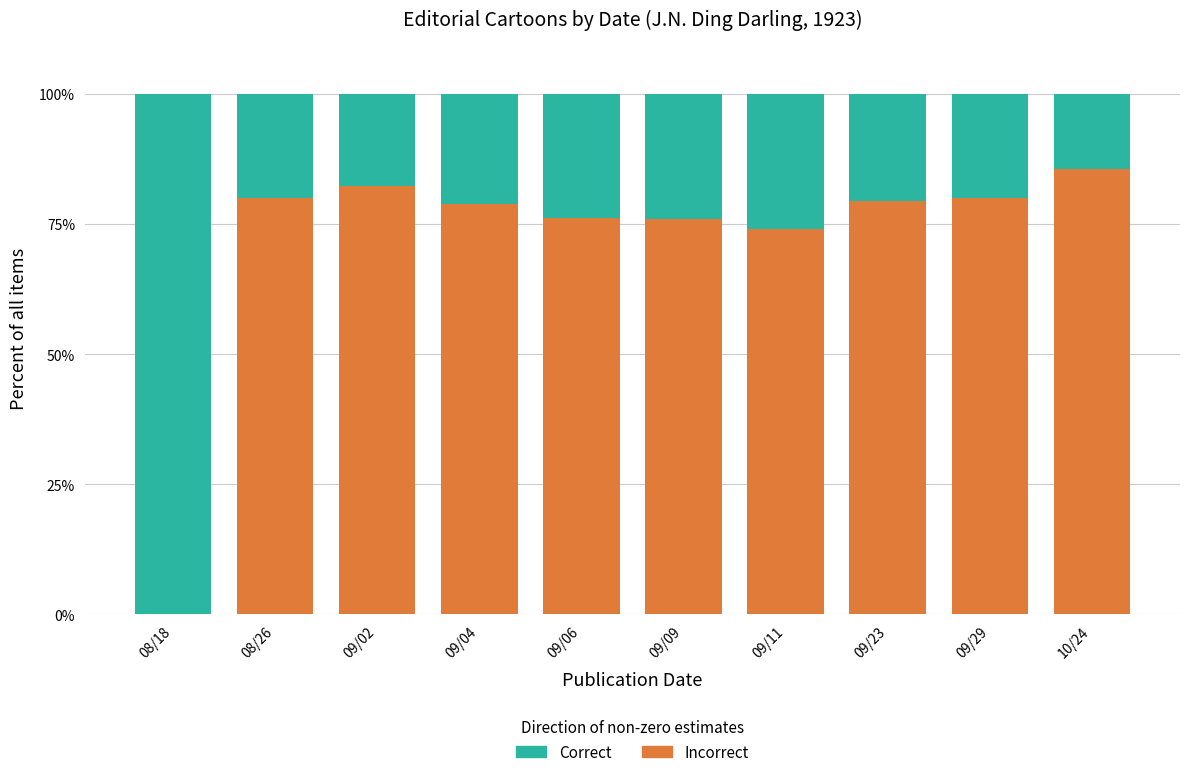

What is the sum of the Incorrect values at 09/11 and 09/04?

153.0